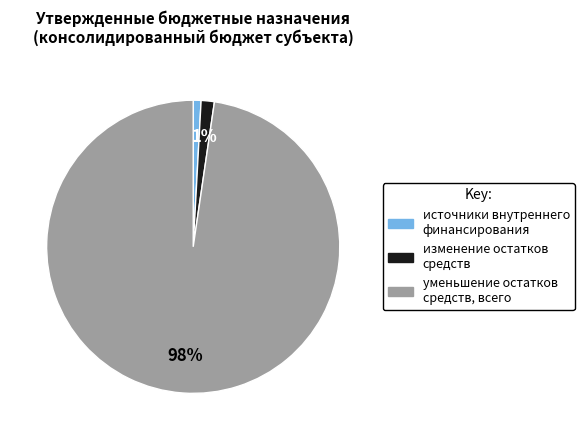

What is the largest slice in the pie chart?

уменьшение остатков средств, всего